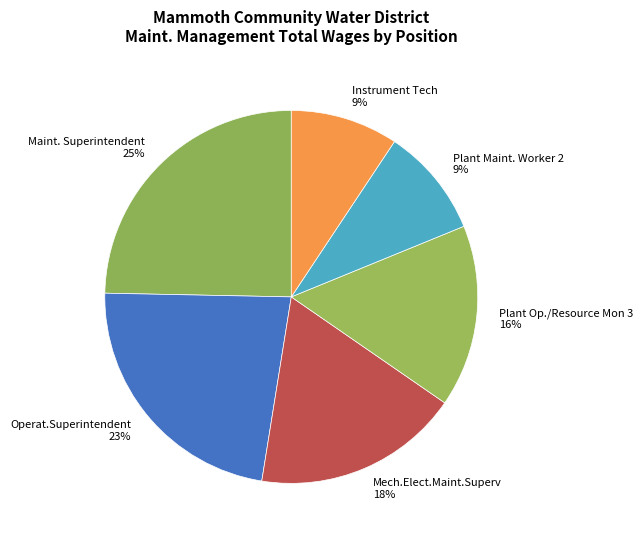

True or false: Instrument Tech accounts for 2% of the total.

False